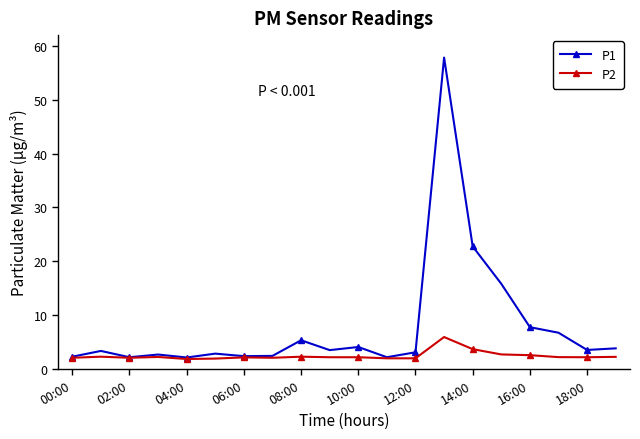

What is the smallest value displayed?

1.9